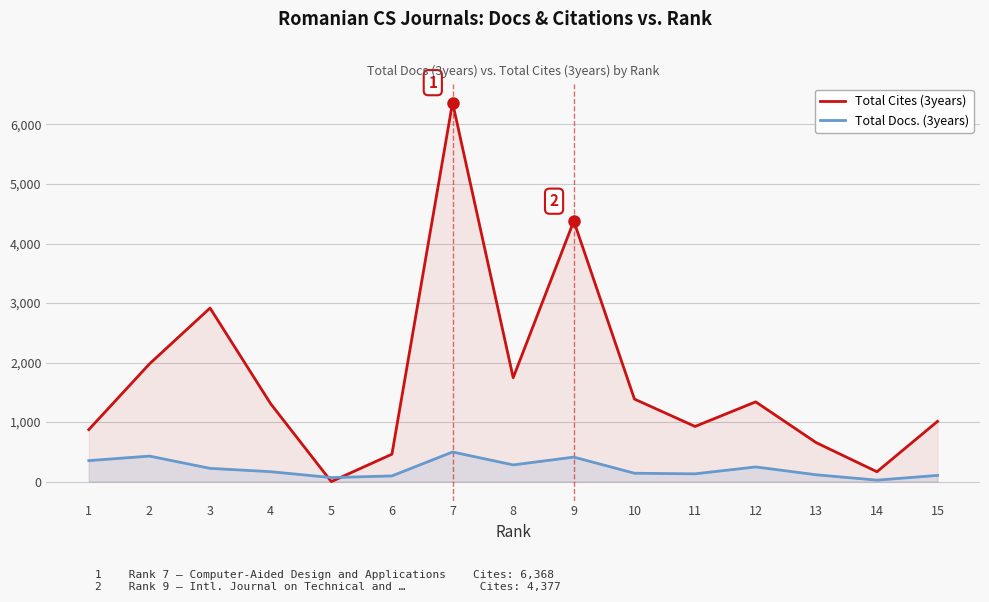

Which label corresponds to the largest value in the chart?

7